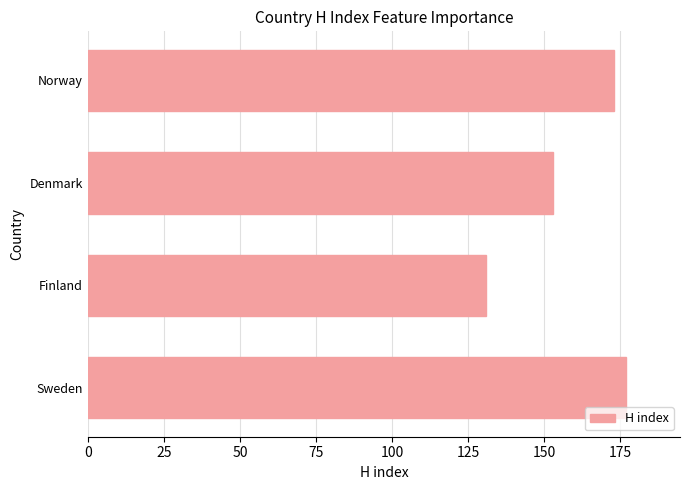

How many data points are less than 173?

2